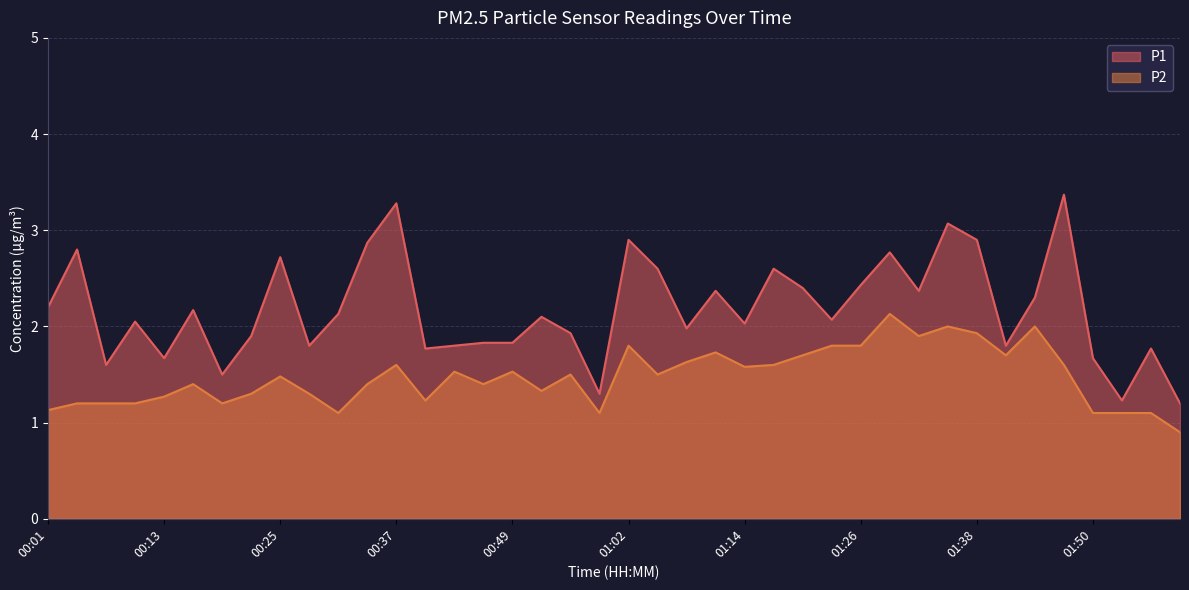

What is the value of the P2 point at the 26th from the left?

1.6